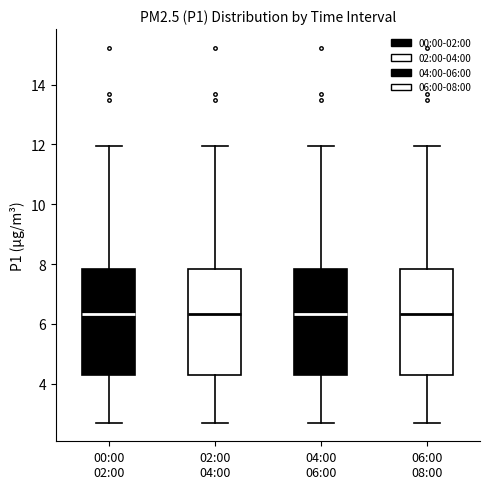

Reading left to right, transcribe this box plot: for each box, give where its median line is, the range the box spans, and where its two whiskers end, as read against the y-axis. The values are not printed on the chart, so give them approximately, as read against the axis.

00:00 02:00: median 6.4, box 4.2 to 7.8, whiskers 2.8 to 12.0
02:00 04:00: median 6.4, box 4.2 to 7.8, whiskers 2.8 to 12.0
04:00 06:00: median 6.4, box 4.2 to 7.8, whiskers 2.8 to 12.0
06:00 08:00: median 6.4, box 4.2 to 7.8, whiskers 2.8 to 12.0